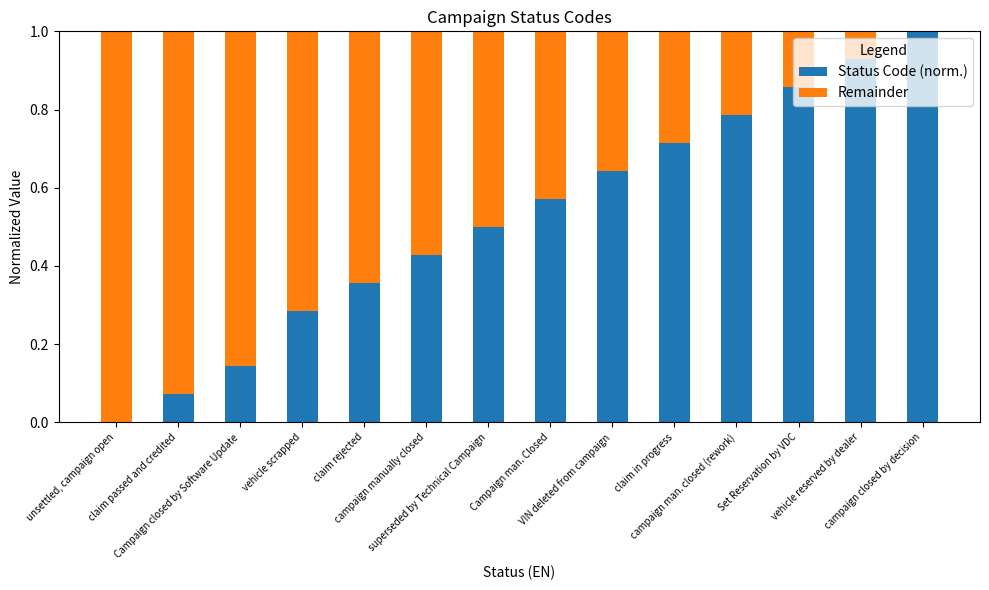

What is the maximum value for Status Code (norm.)?

1.0